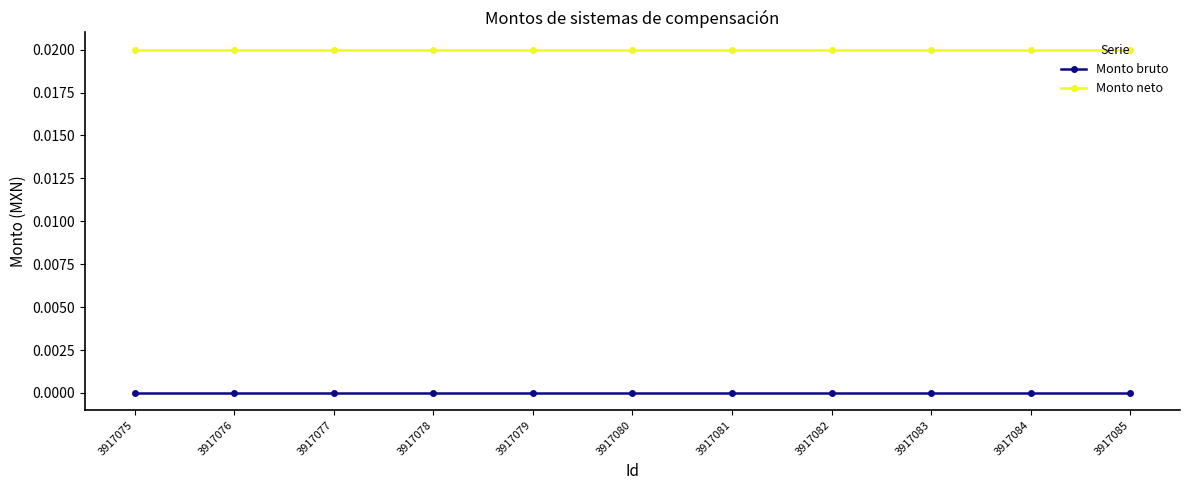

How many lines are shown in the chart?

2